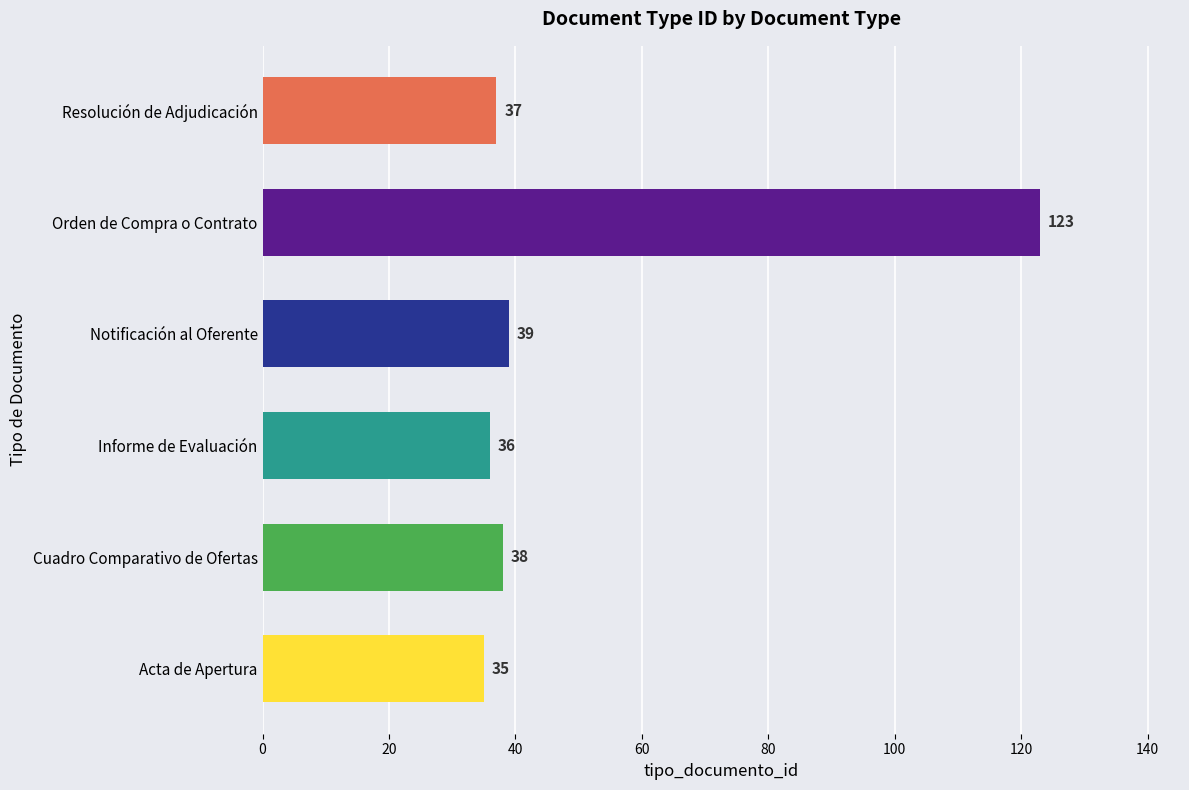

Between Informe de Evaluación and Resolución de Adjudicación, which is larger?

Resolución de Adjudicación